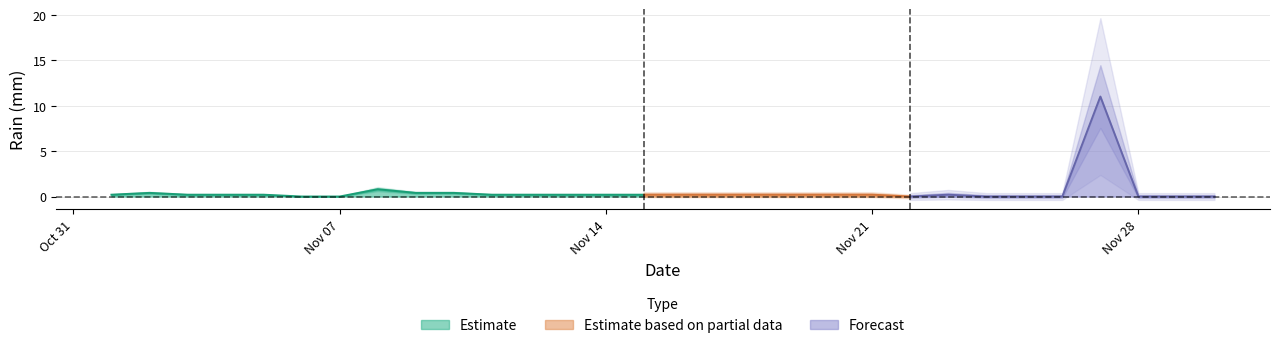

How many points are lower than both their immediate neighbors (excluding endpoints)?

1